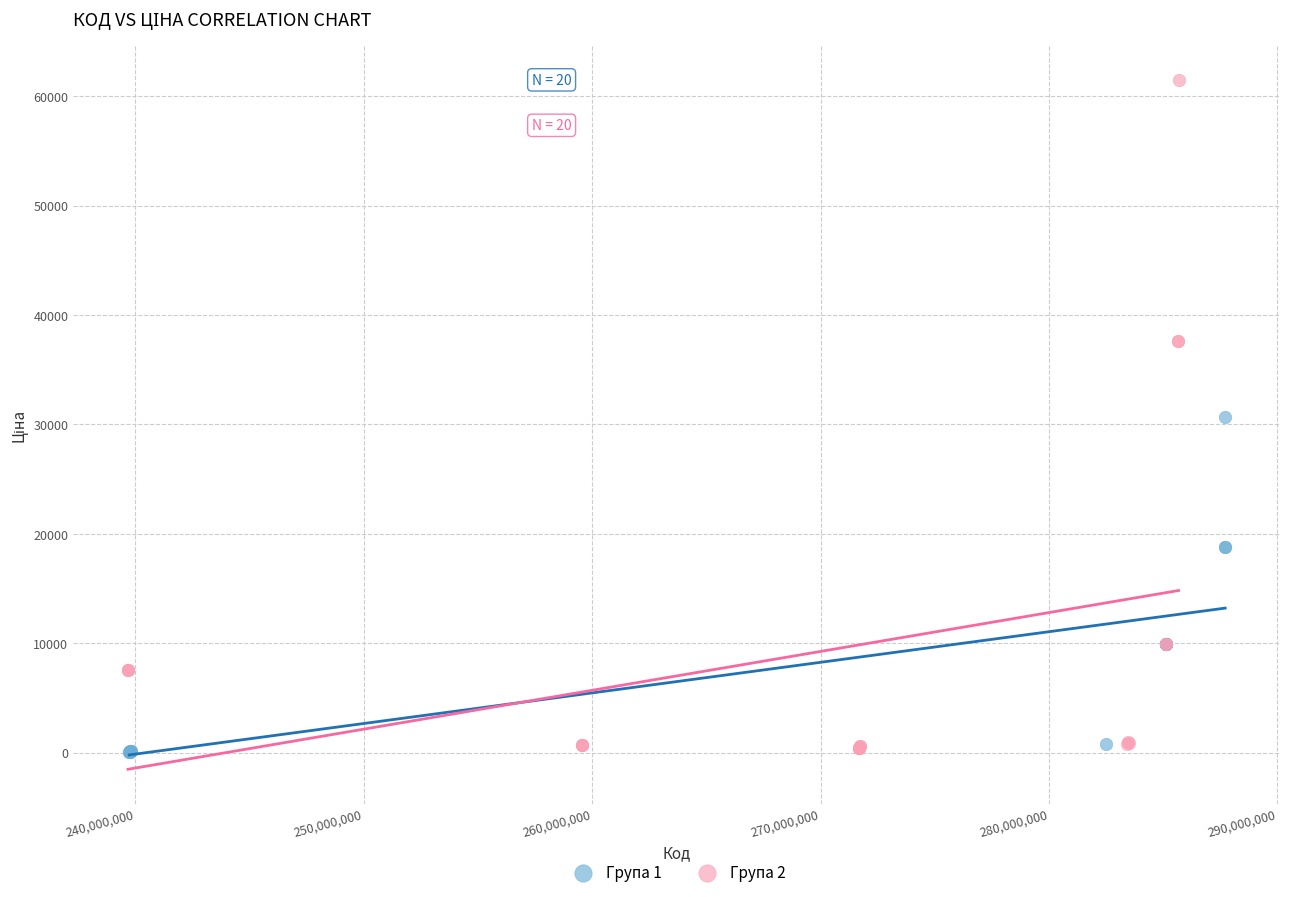

Which series contains the highest Y value?

Група 2